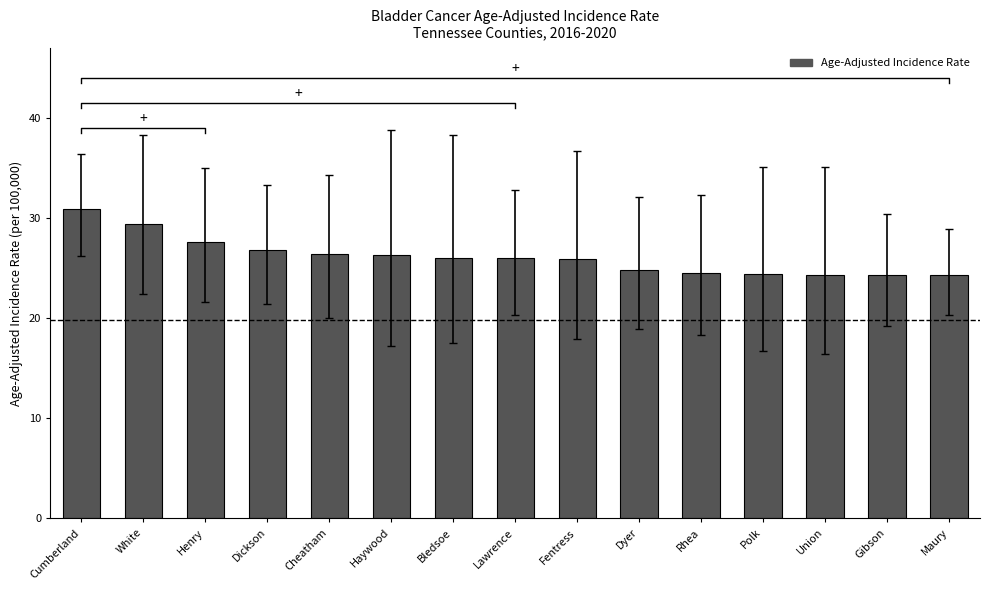

Approximately how many times larger is the value at Maury compared to White?

0.8